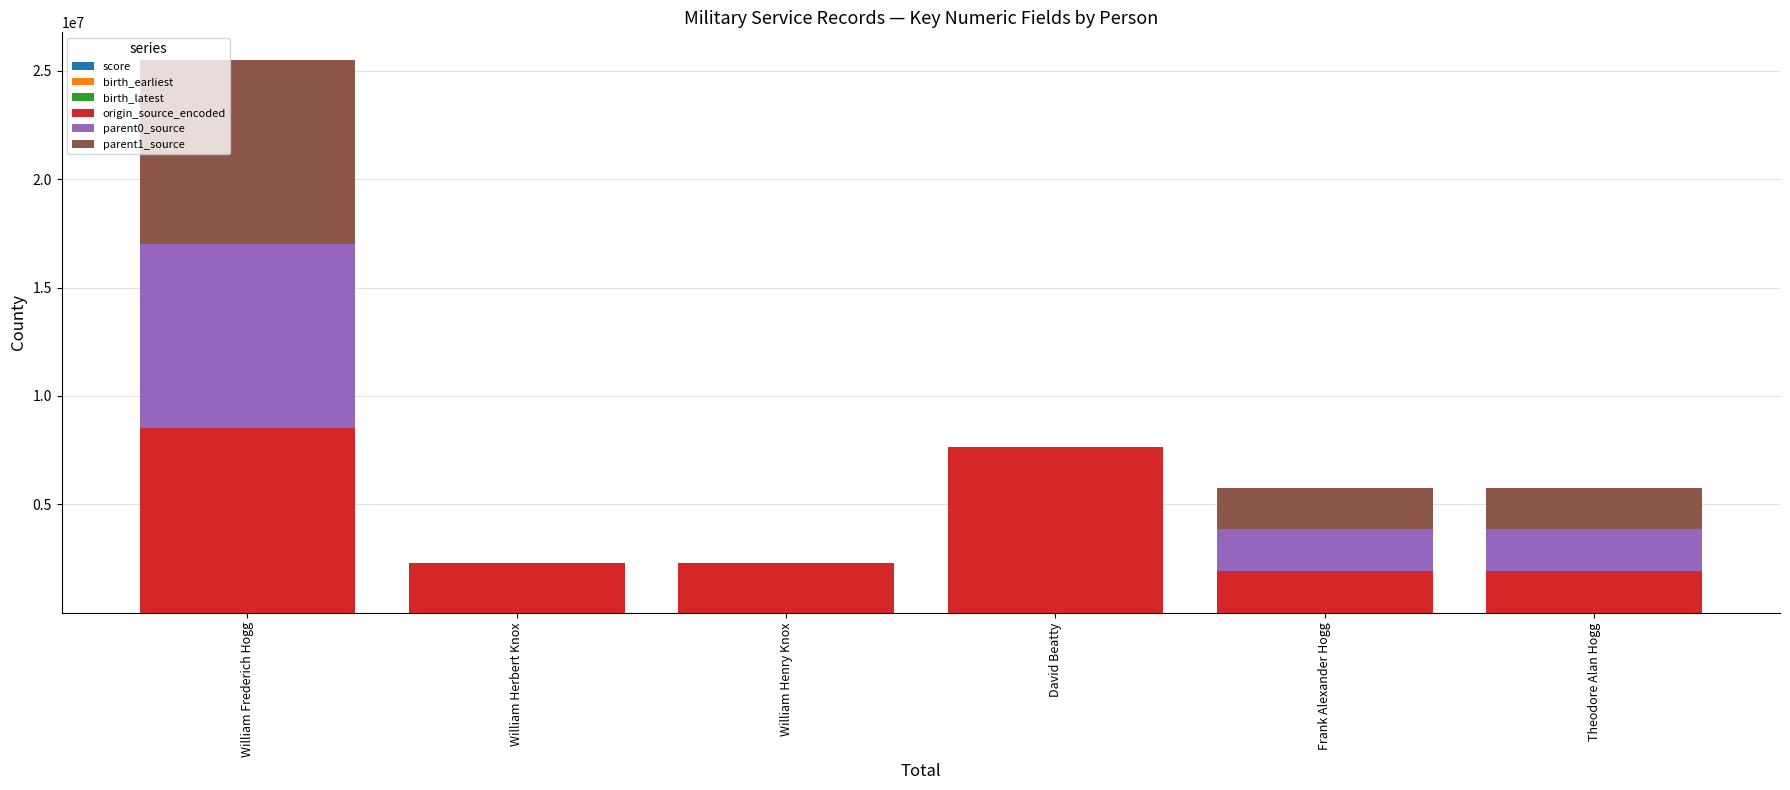

At which category is the sum across all series the highest?

William Frederich Hogg